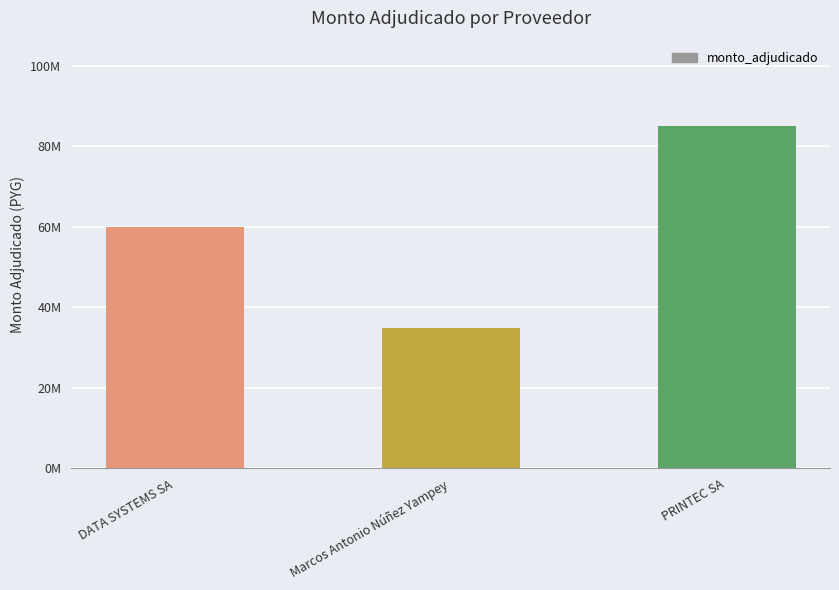

What is the greatest value displayed?

85000000